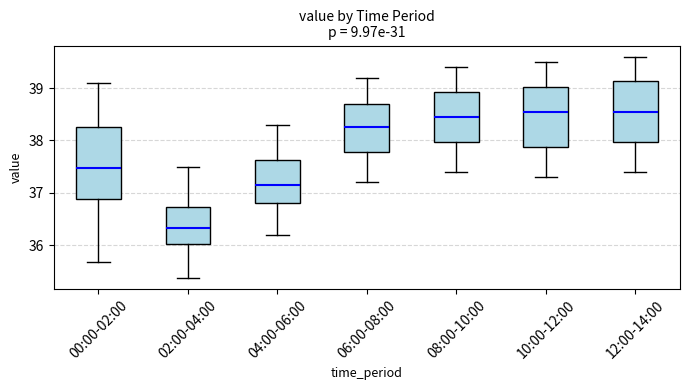

Reading left to right, transcribe this box plot: for each box, give where its median line is, the range the box spans, and where its two whiskers end, as read against the y-axis. The values are not printed on the chart, so give them approximately, as read against the axis.

00:00-02:00: median 37.5, box 36.9 to 38.2, whiskers 35.7 to 39.1
02:00-04:00: median 36.3, box 36.0 to 36.7, whiskers 35.4 to 37.5
04:00-06:00: median 37.2, box 36.8 to 37.6, whiskers 36.2 to 38.3
06:00-08:00: median 38.3, box 37.8 to 38.7, whiskers 37.2 to 39.2
08:00-10:00: median 38.5, box 38.0 to 38.9, whiskers 37.4 to 39.4
10:00-12:00: median 38.6, box 37.9 to 39.0, whiskers 37.3 to 39.5
12:00-14:00: median 38.6, box 38.0 to 39.1, whiskers 37.4 to 39.6